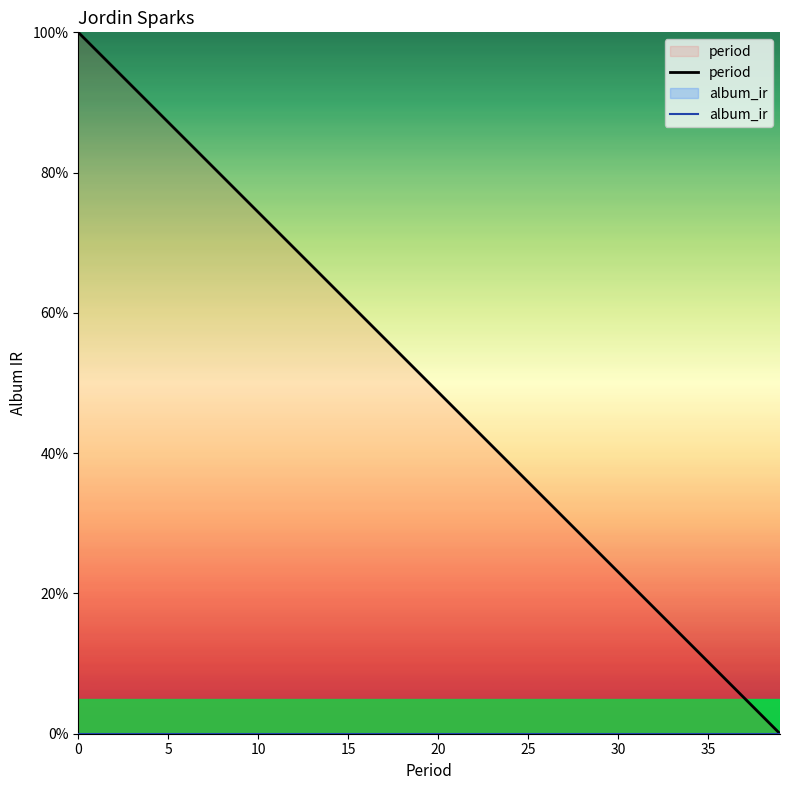

Rank the series at 25 from highest to lowest value.

period, album_ir